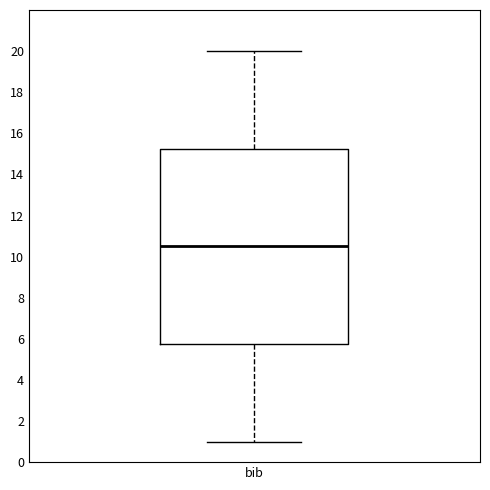

Where is the upper edge of the box for bib on the y-axis? The values are not printed on the chart, so give them approximately, as read against the axis.

15.2